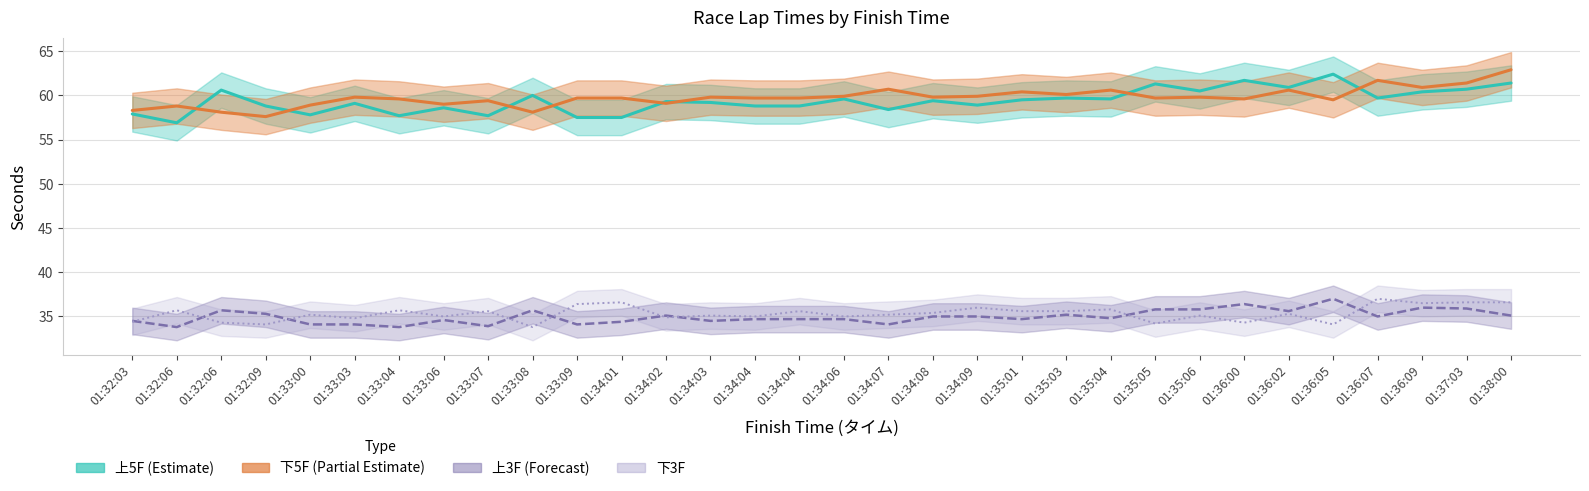

True or false: 上3F has more than 1 interior local peaks.

True